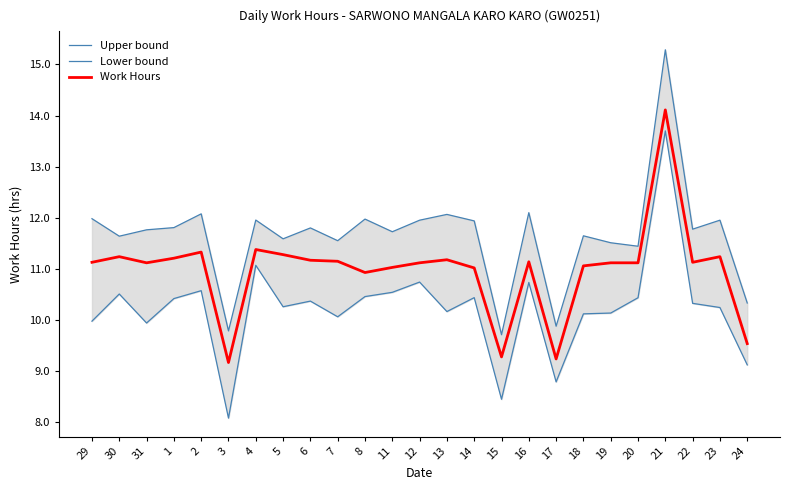

Count the number of categories in the chart.

25